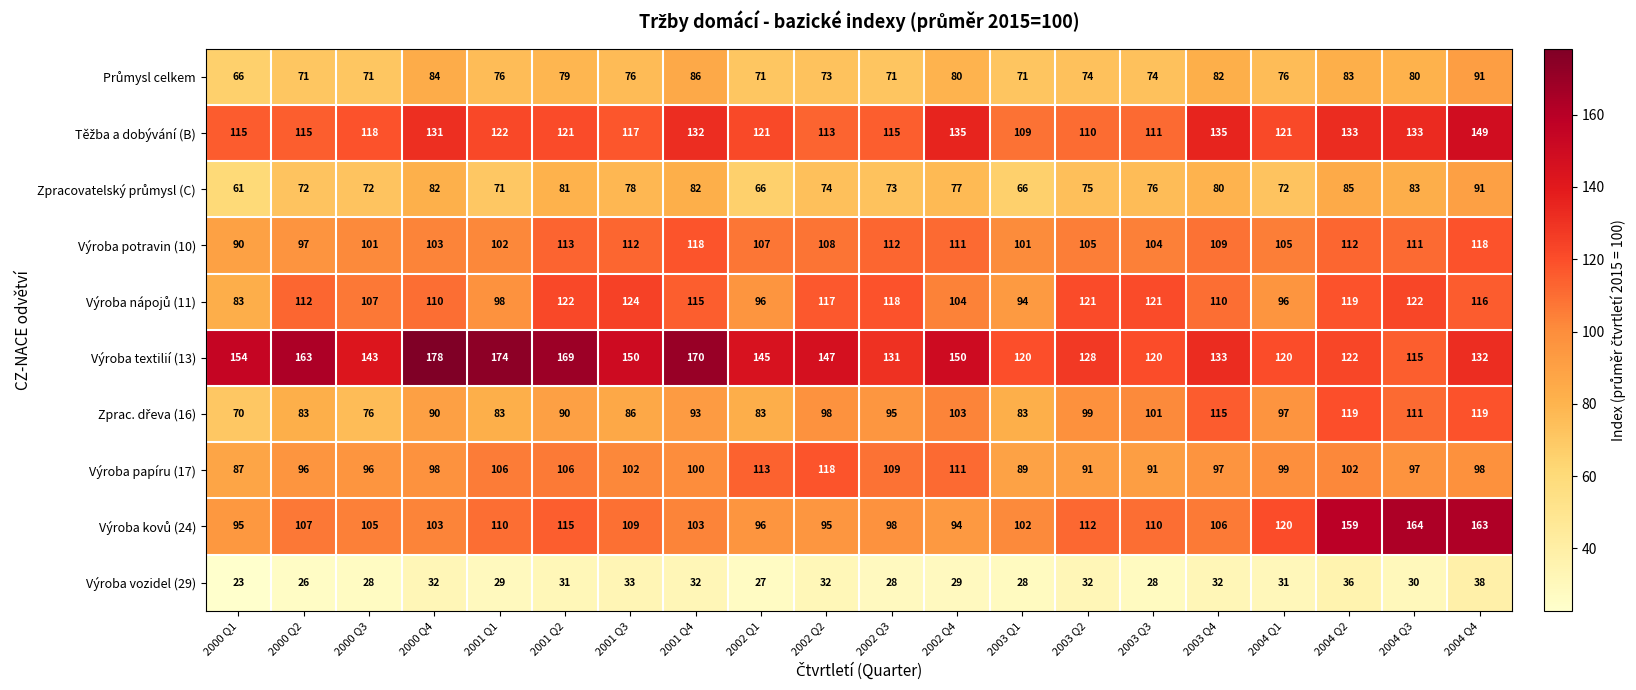

What is the difference between the maximum and second lowest values in the Výroba papíru (17) series?

29